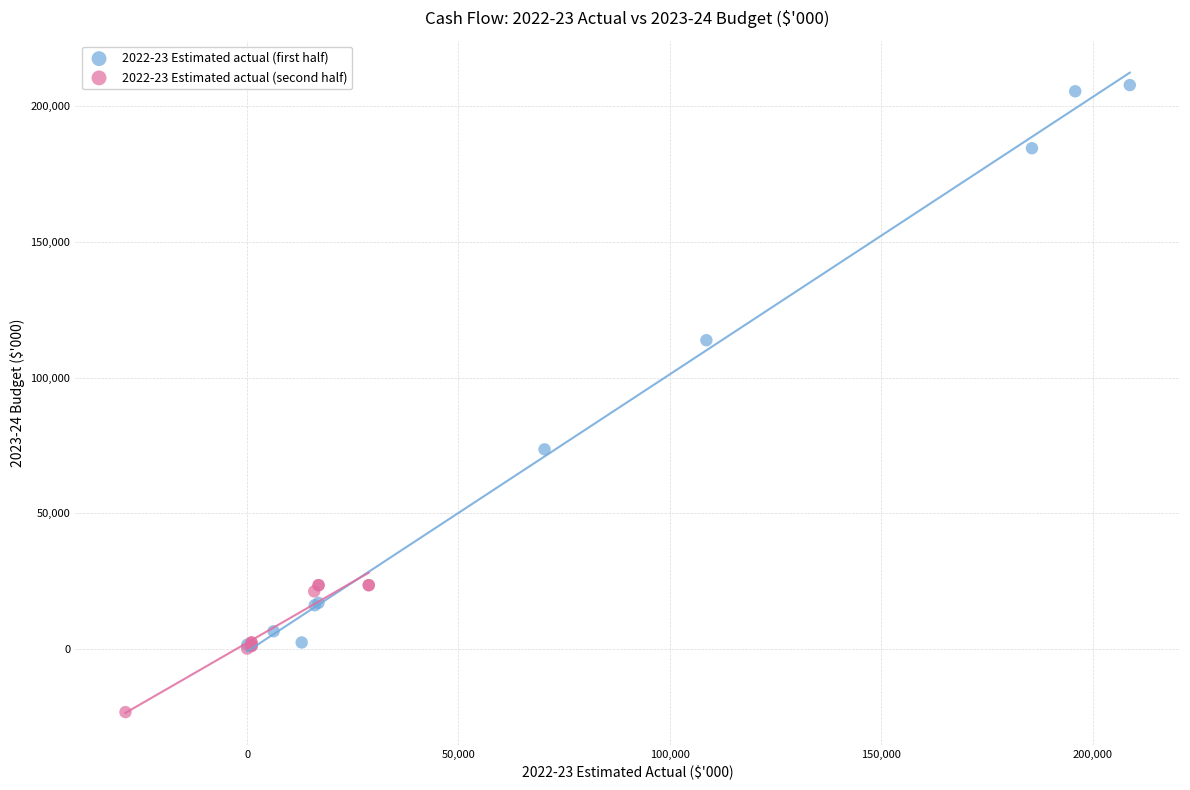

Which series contains the lowest Y value?

2022-23 Estimated actual (second half)